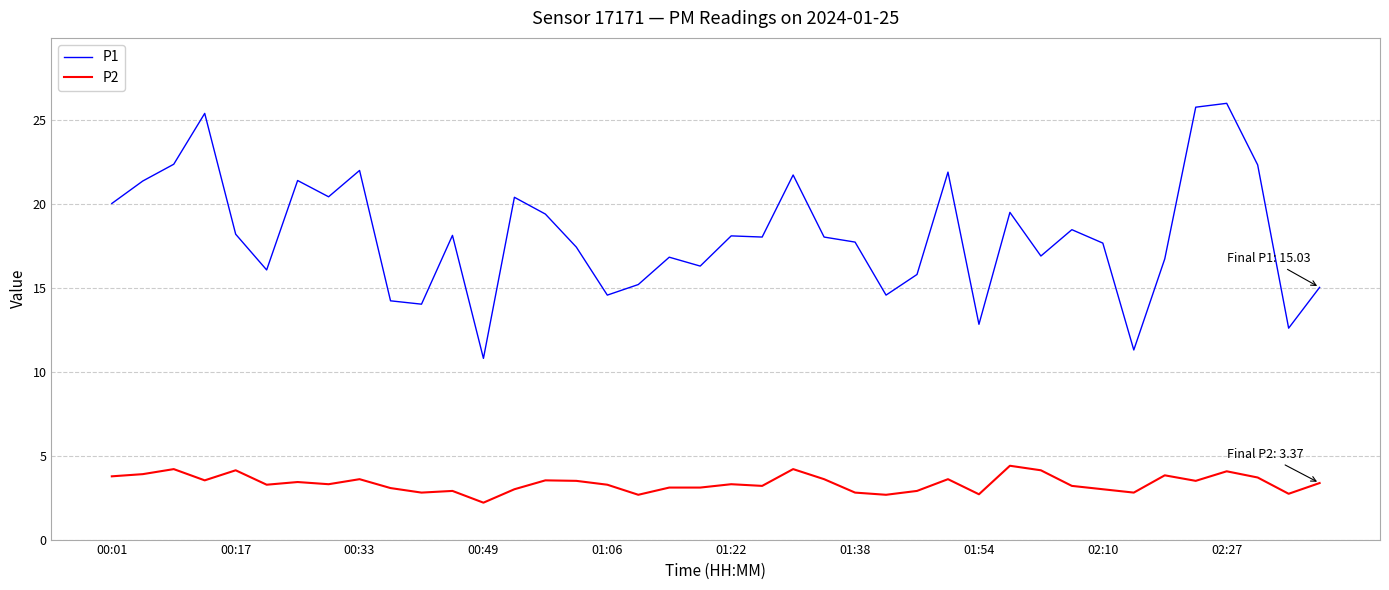

Rank the series by their maximum value, from lowest to highest.

P2, P1